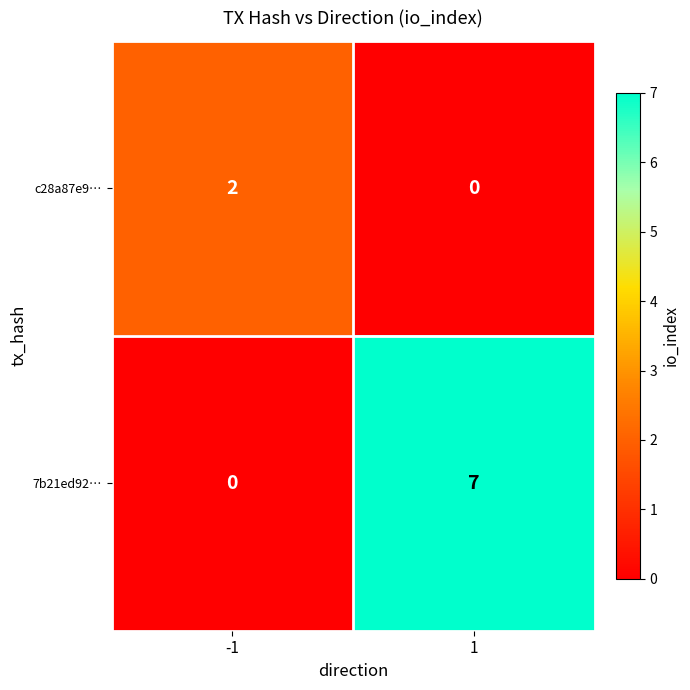

Reading left to right, what are all the values shown in this chart?

c28a87e9…: 2	0
7b21ed92…: 0	7